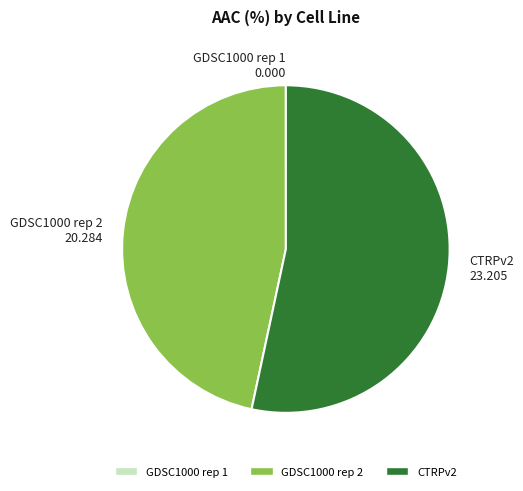

Is it true that GDSC1000 rep 2 is 37% of the pie?

False